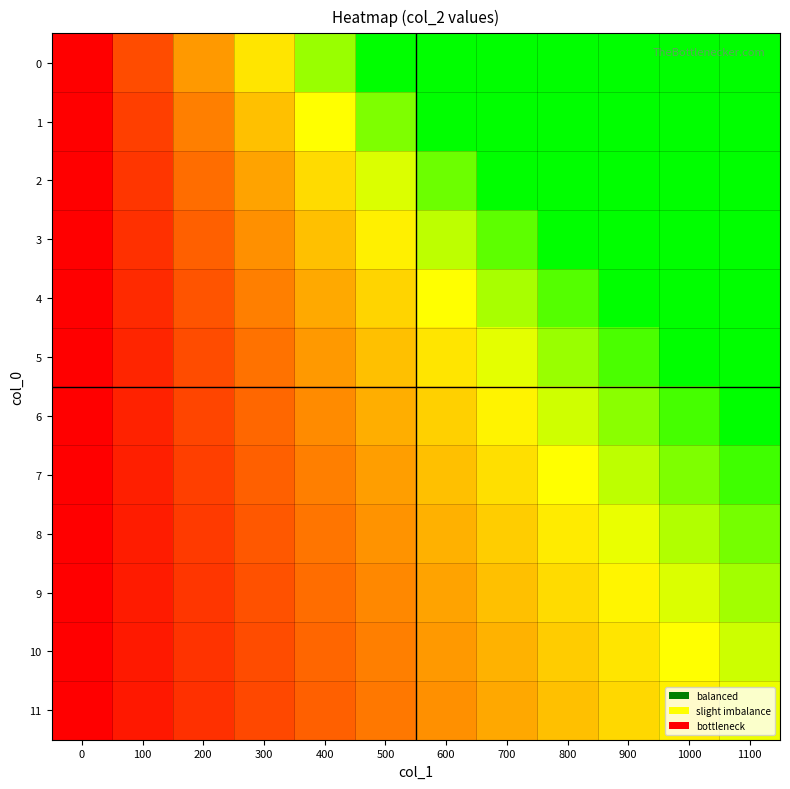

How many distinct data groups are displayed?

12